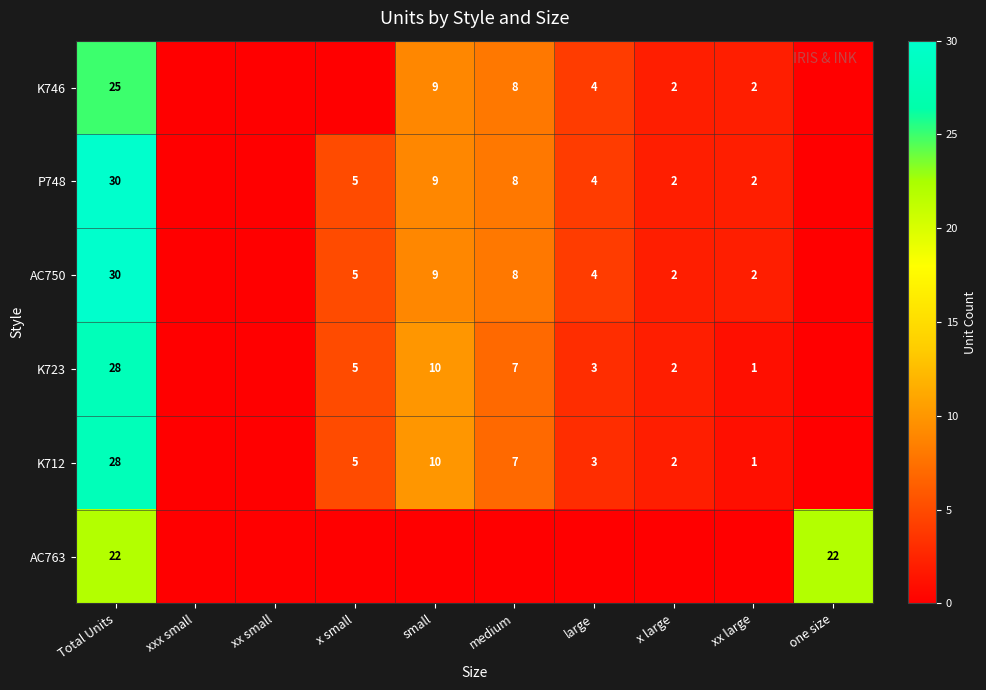

Is it true that AC750 equals 41 at Total Units?

False